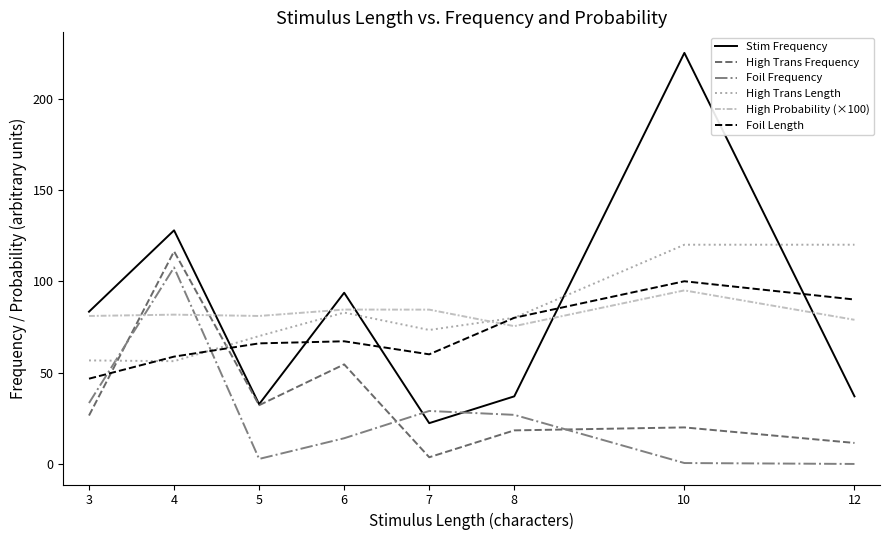

Where do Foil Length and High Probability (×100) first cross each other?

7 and 8